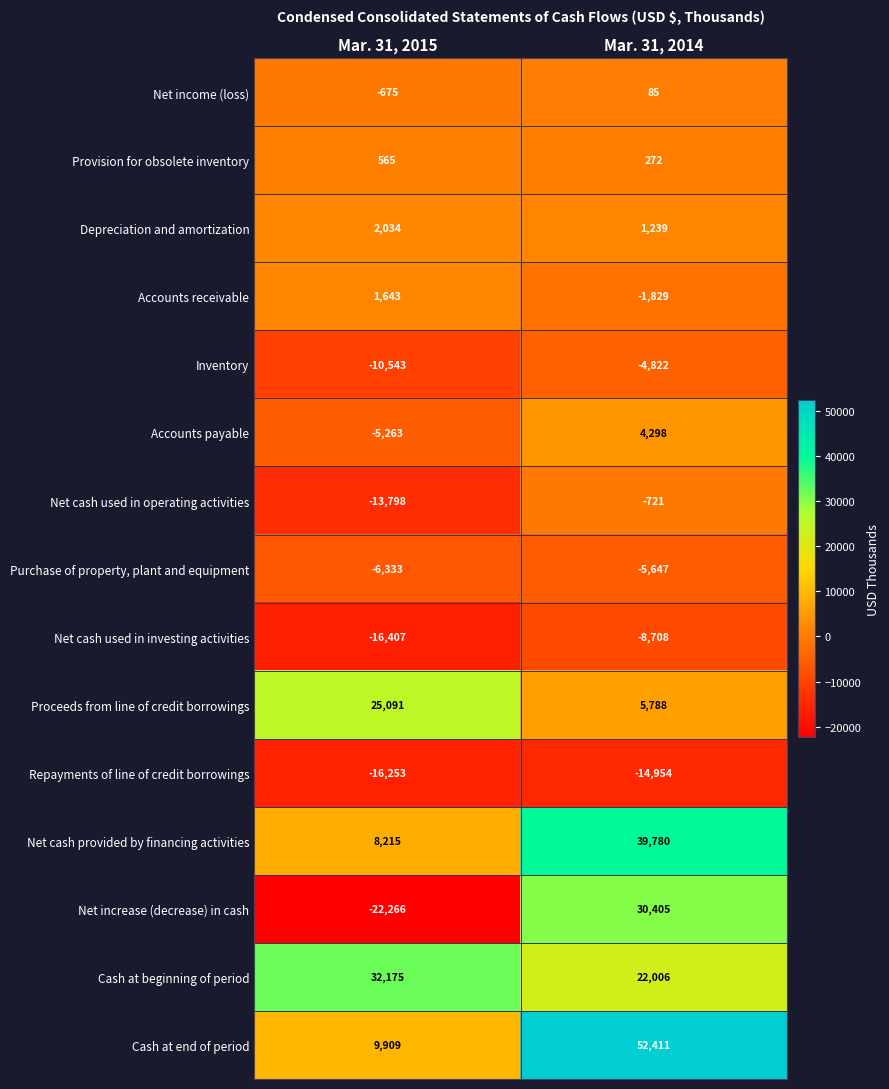

How many data points in Net cash provided by financing activities are less than 39780?

1